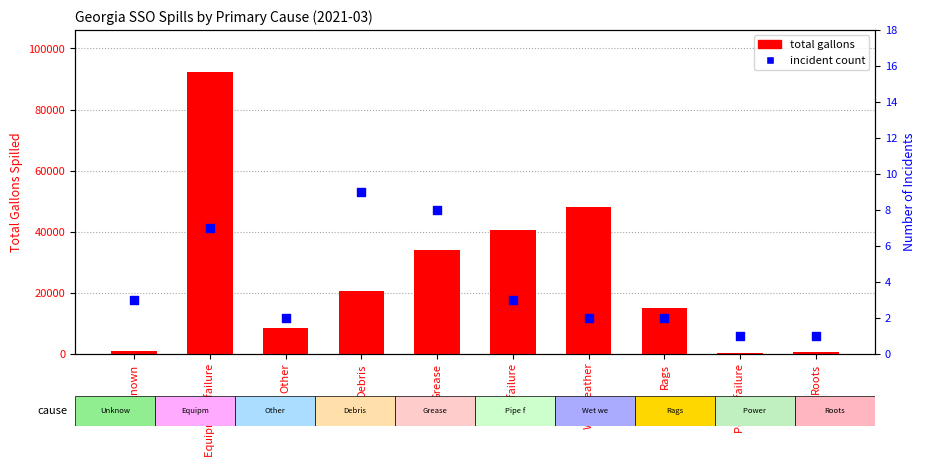

Which series has the widest spread of Y values?

total gallons